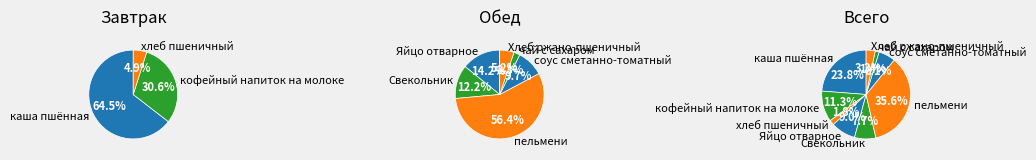

True or false: соус сметанно-томатный accounts for 6% of the total.

True